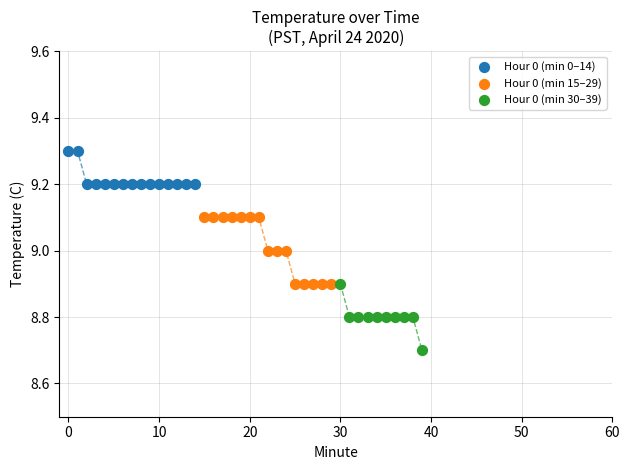

Which series contains the highest Y value?

Hour 0 (min 0–14)